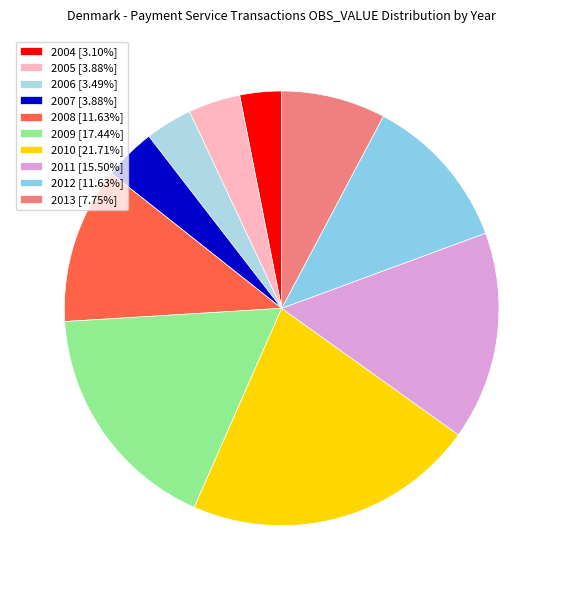

How many slices are in this pie chart?

10